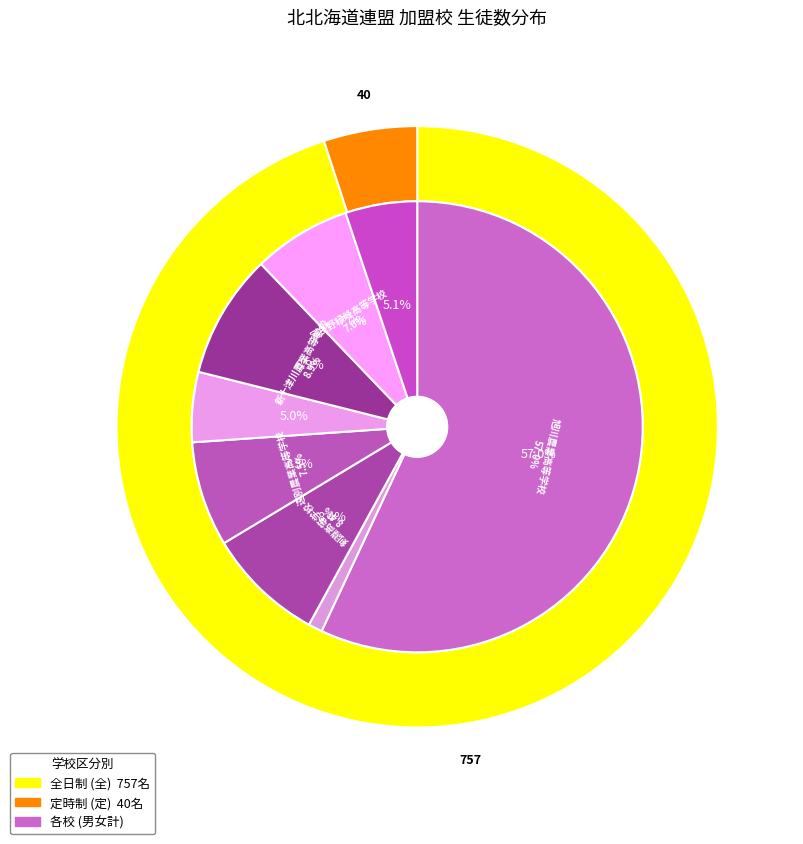

Count the number of slices in the pie.

8